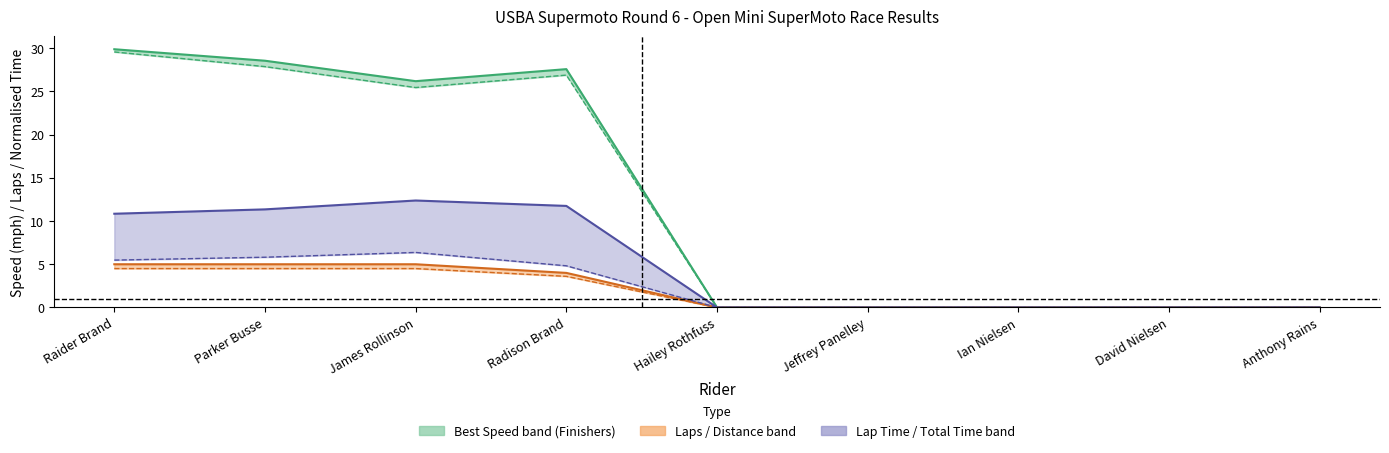

Which category has the highest value in the Total Laps series?

Raider Brand